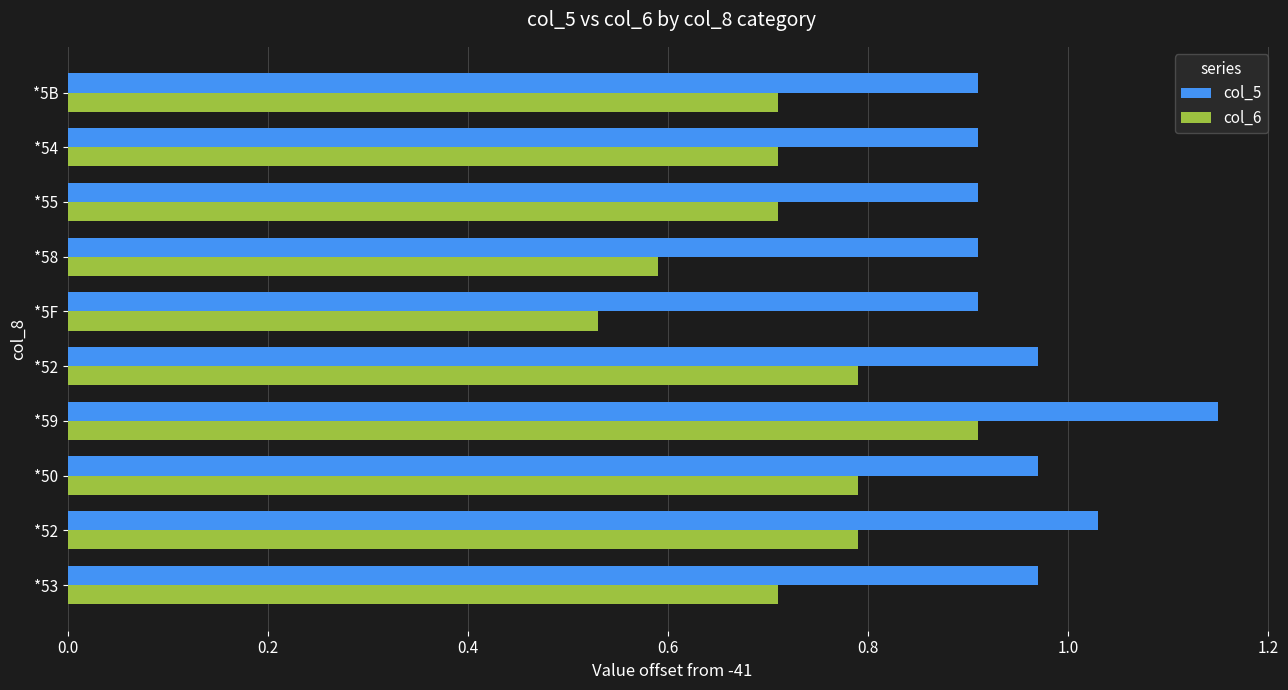

How many categories are shown in the chart?

10